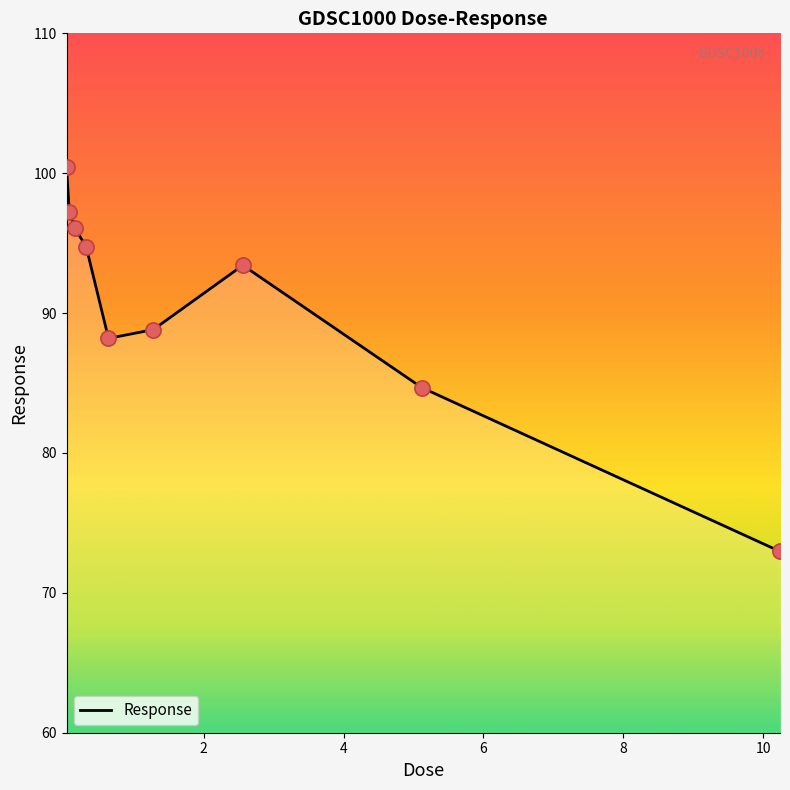

What is the difference between the maximum and minimum values?

27.5